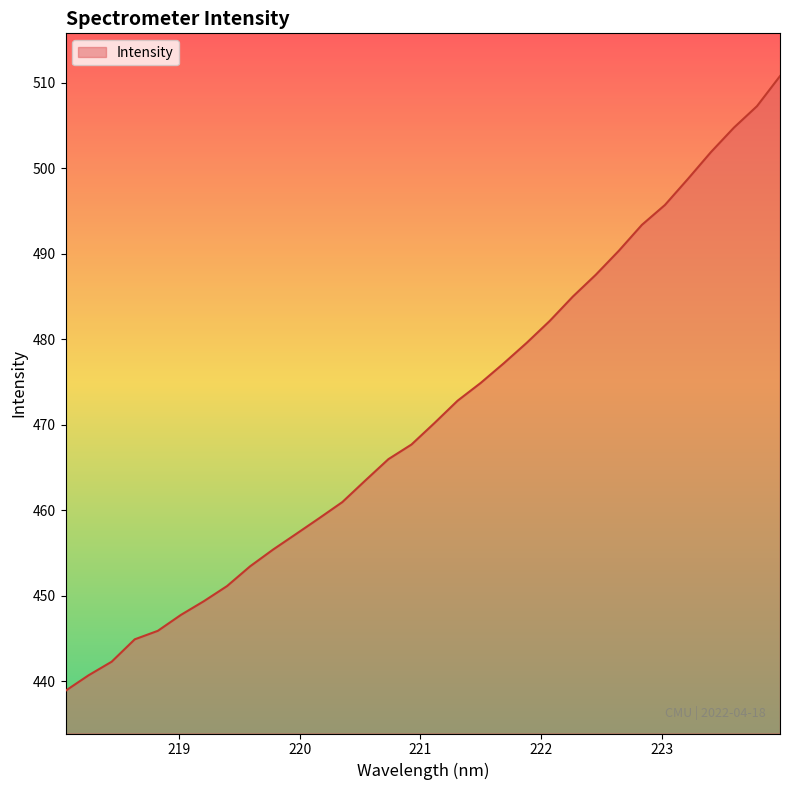

What is the smallest value displayed?

438.9